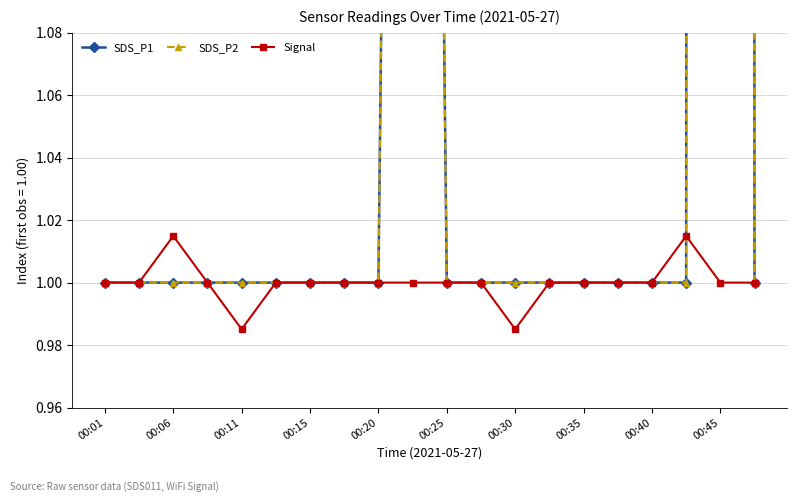

At which category does Signal reach its first local peak?

00:06